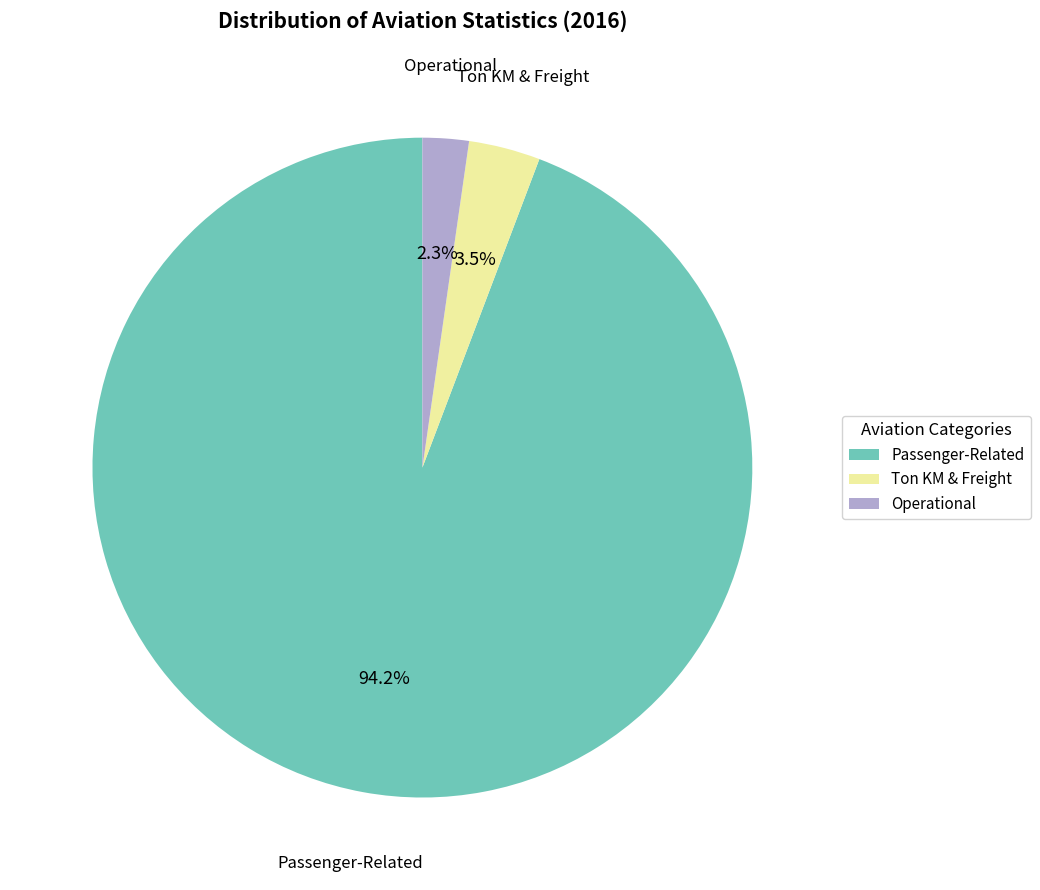

What percentage is NOT represented by Ton KM & Freight?

96.5%